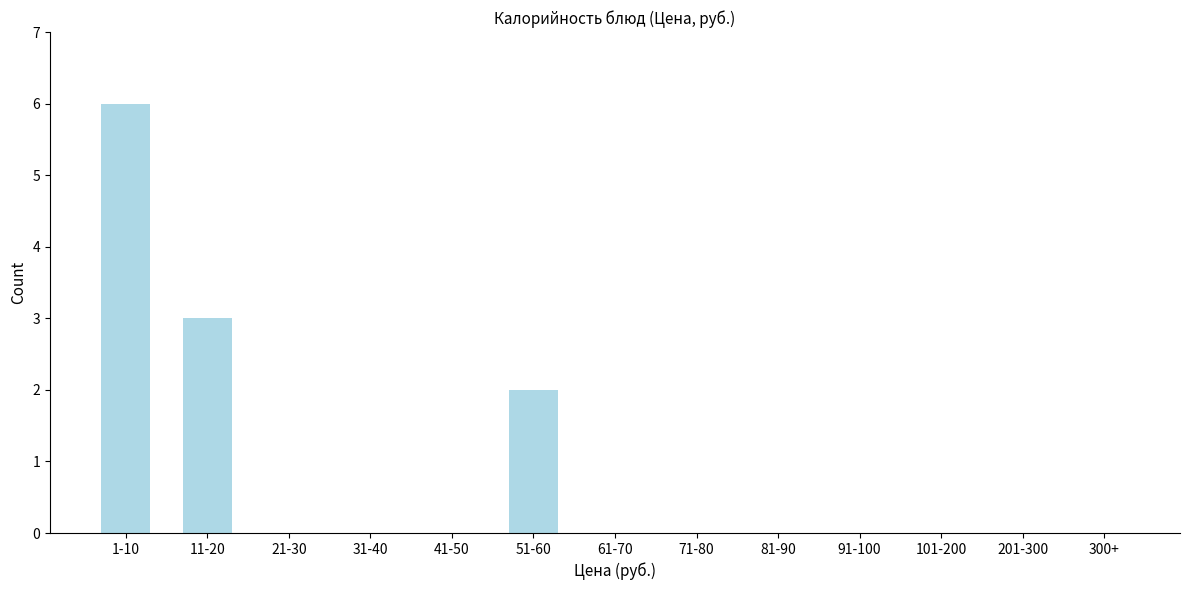

Reading left to right, transcribe all the data shown in this chart.

1-10=6	11-20=3	21-30=0	31-40=0	41-50=0	51-60=2	61-70=0	71-80=0	81-90=0	91-100=0	101-200=0	201-300=0	300+=0